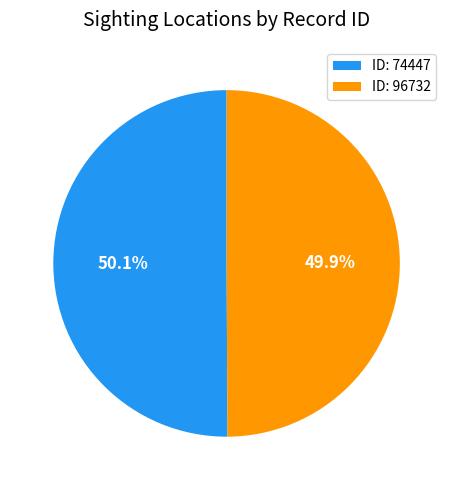

What is the total percentage of ID: 74447 and ID: 96732?

100.0%